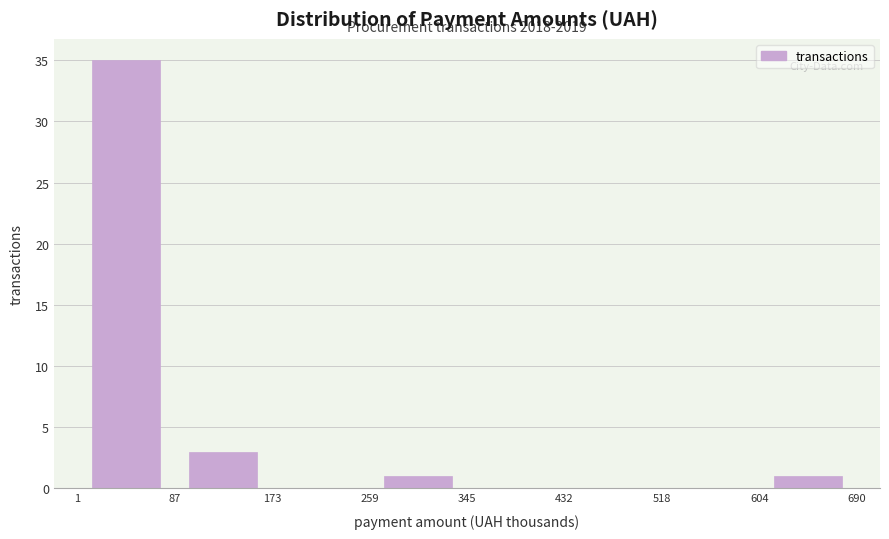

Over which range of the x-axis is the bar tallest?

1 to 87